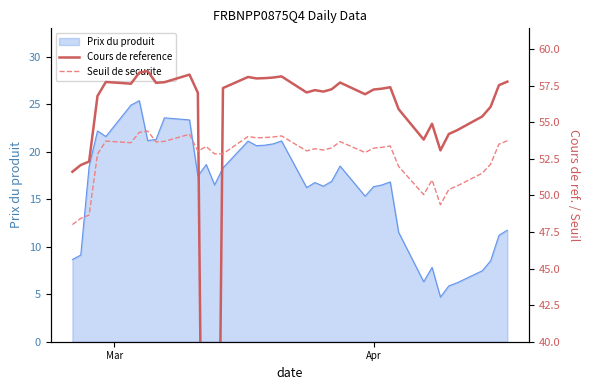

What is the lowest value of the Prix du produit series?

4.7